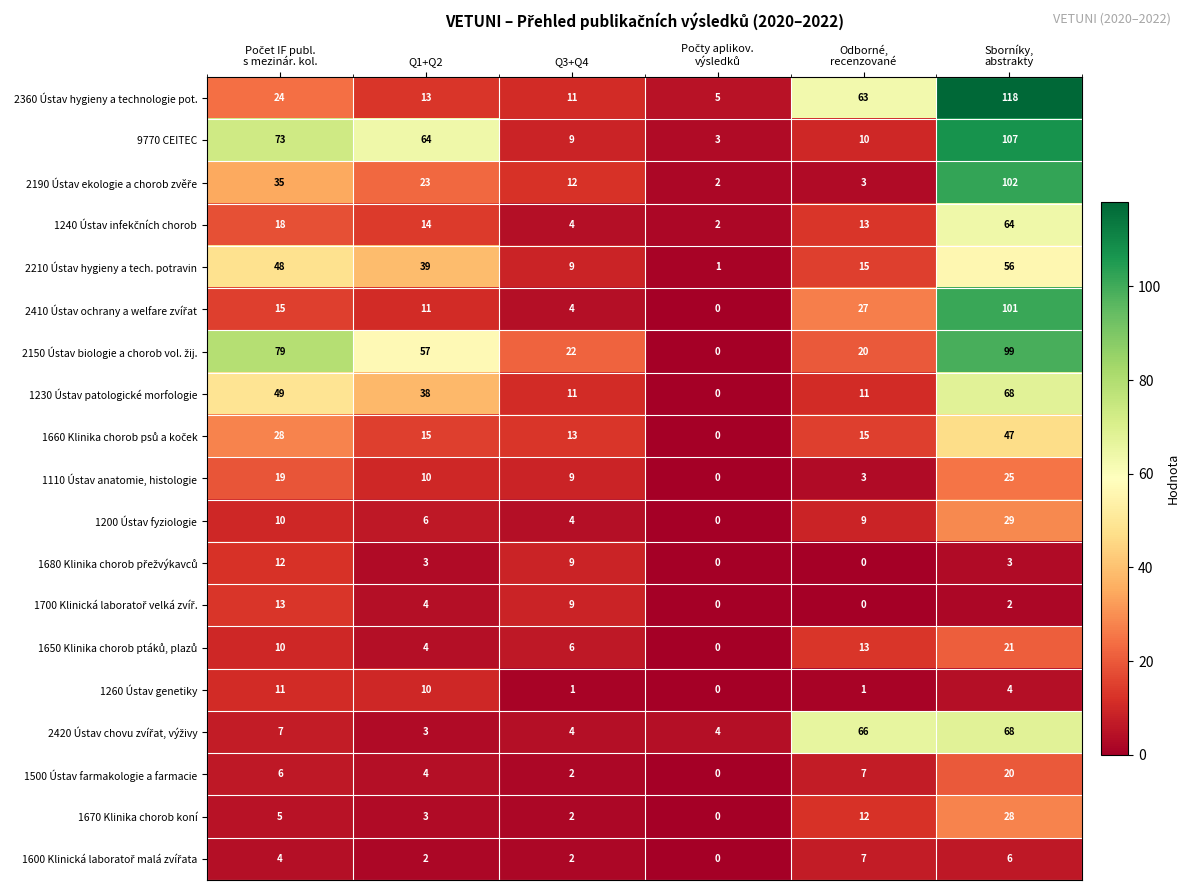

What is the total value across all series at Q3+Q4?

143